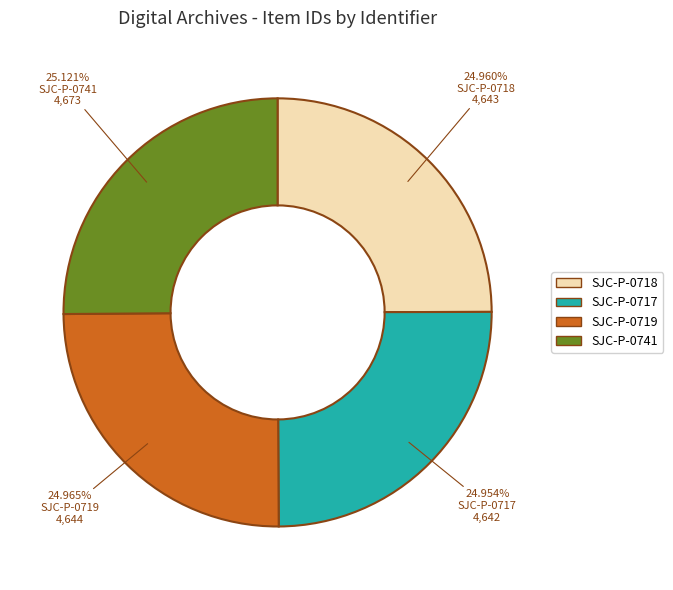

Approximately how many times larger is the value at SJC-P-0717 compared to SJC-P-0741?

1.0